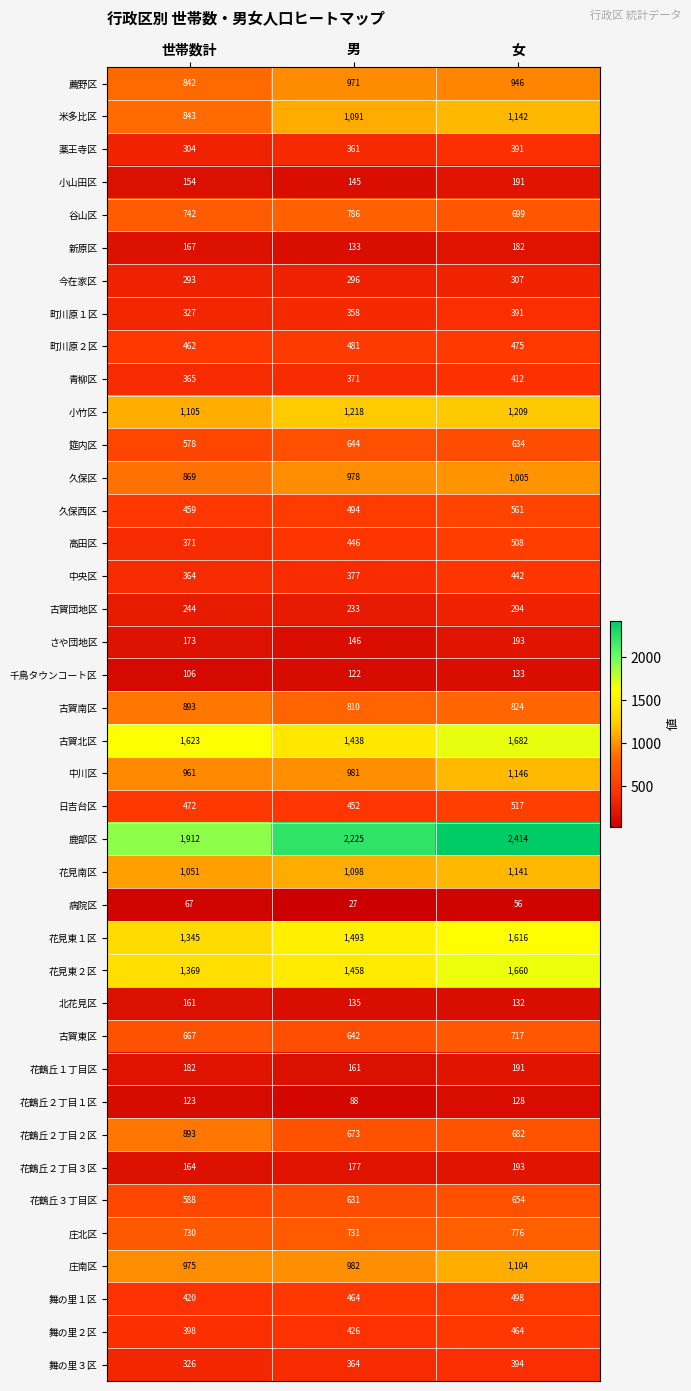

Is it true that 古賀東区 equals 1197 at 世帯数計?

False